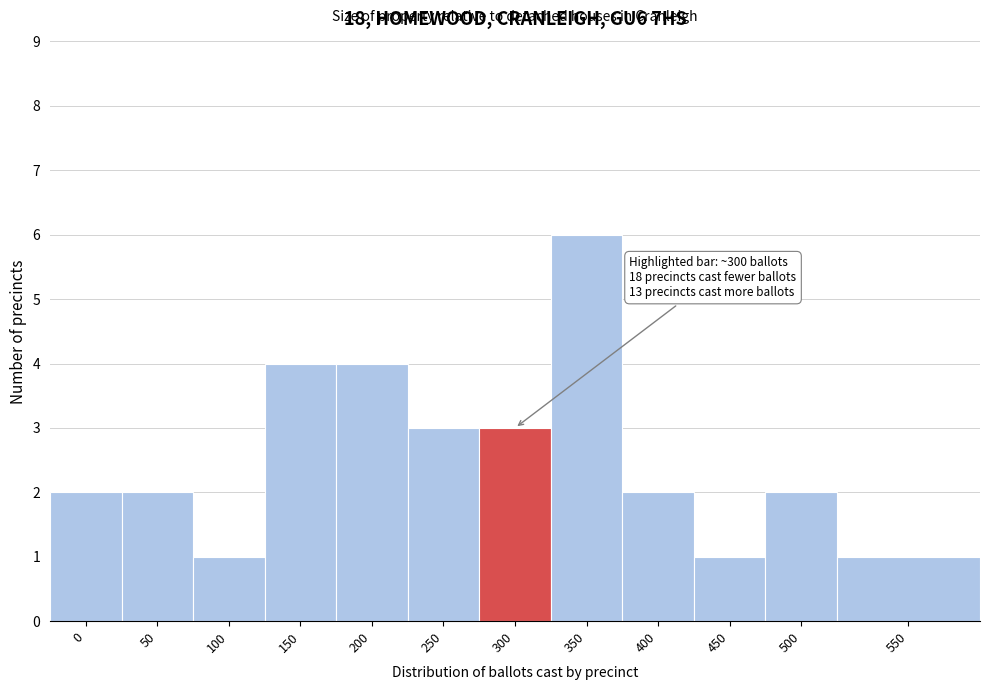

Reading left to right, extract all data points from this chart.

2	2	1	4	4	3	3	6	2	1	2	1